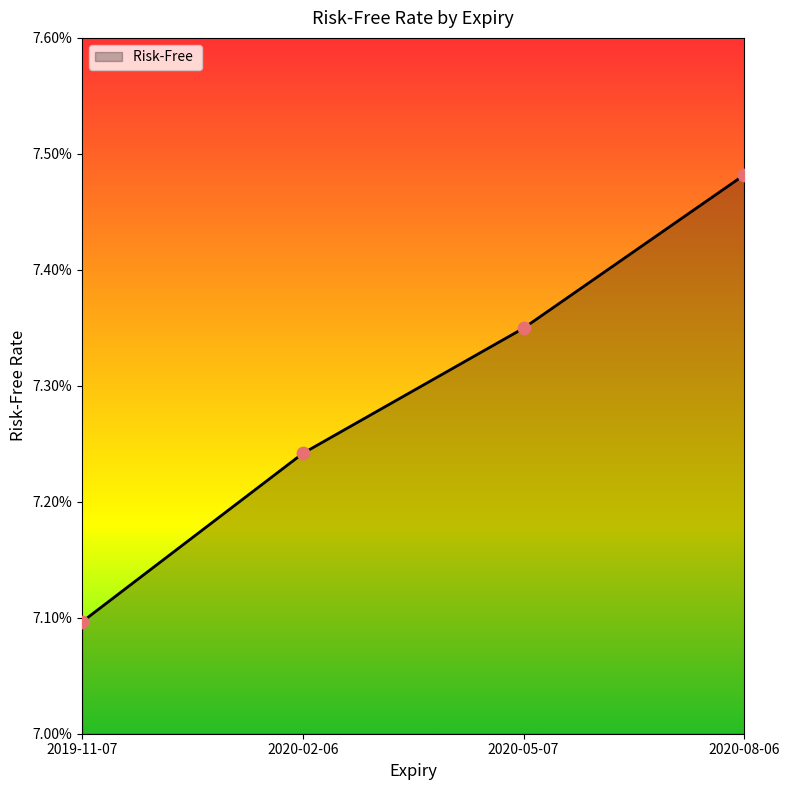

What is the change in value from 2020-05-07 to 2020-08-06?

+0.1